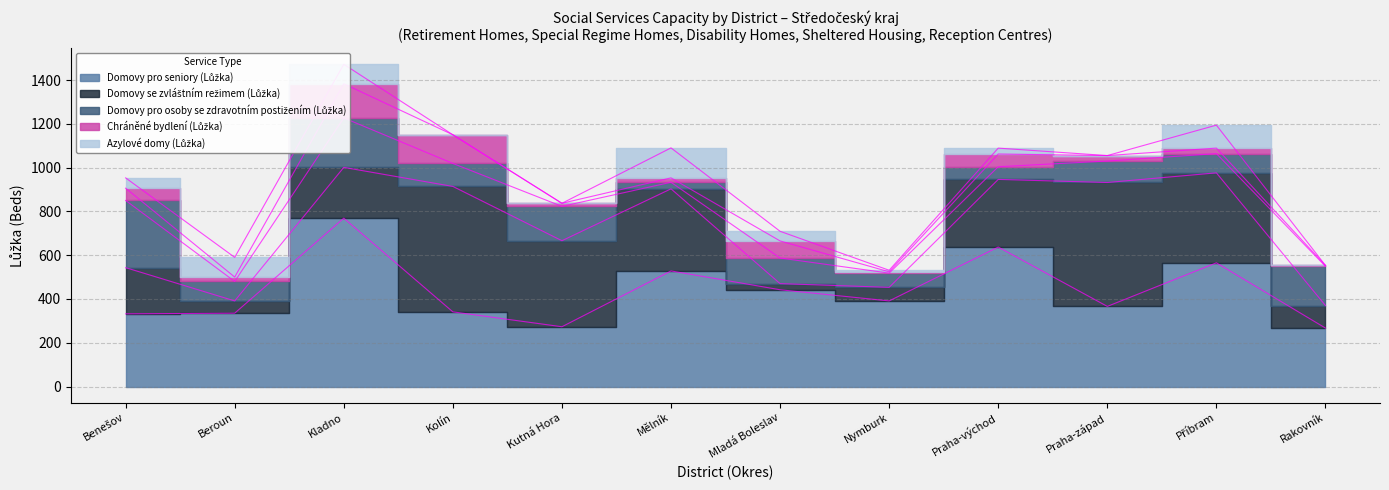

How many data points does each series have?

12